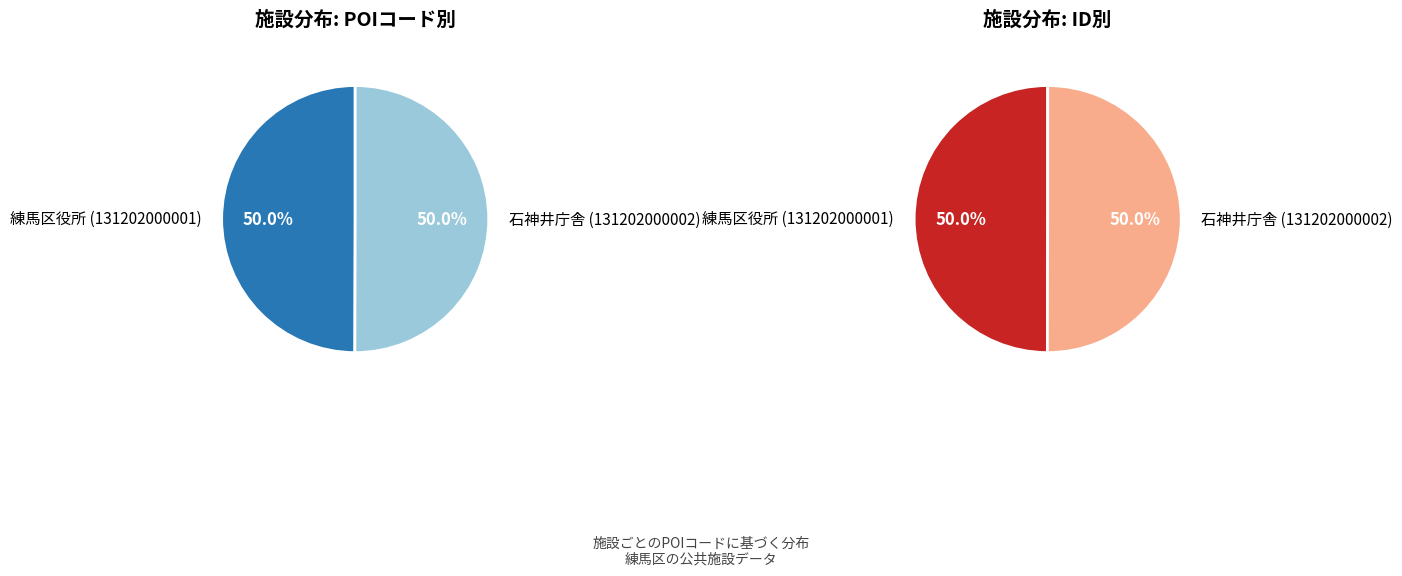

Rank the categories by value from lowest to highest.

練馬区役所 (131202000001), 石神井庁舎 (131202000002)